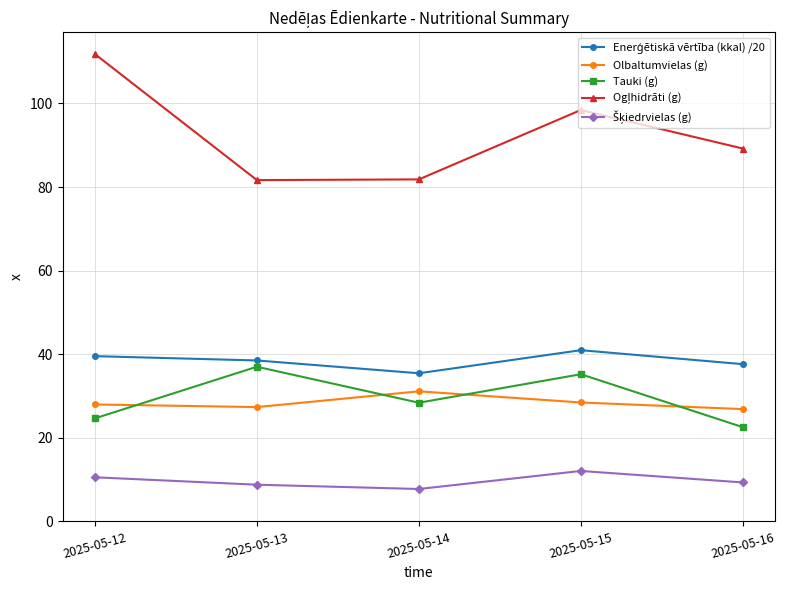

Where is the first local maximum for Tauki (g)?

2025-05-13